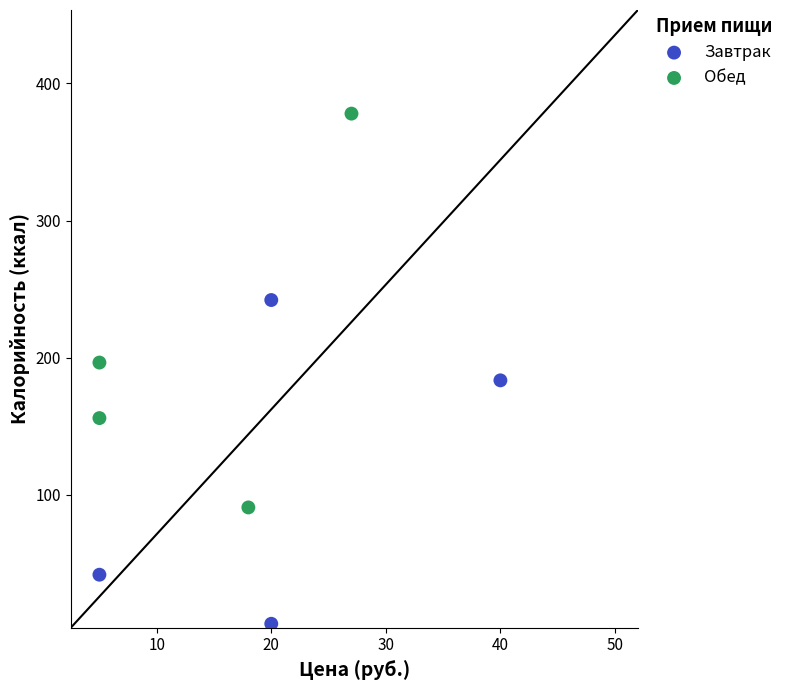

Which series contains the highest Y value?

Обед